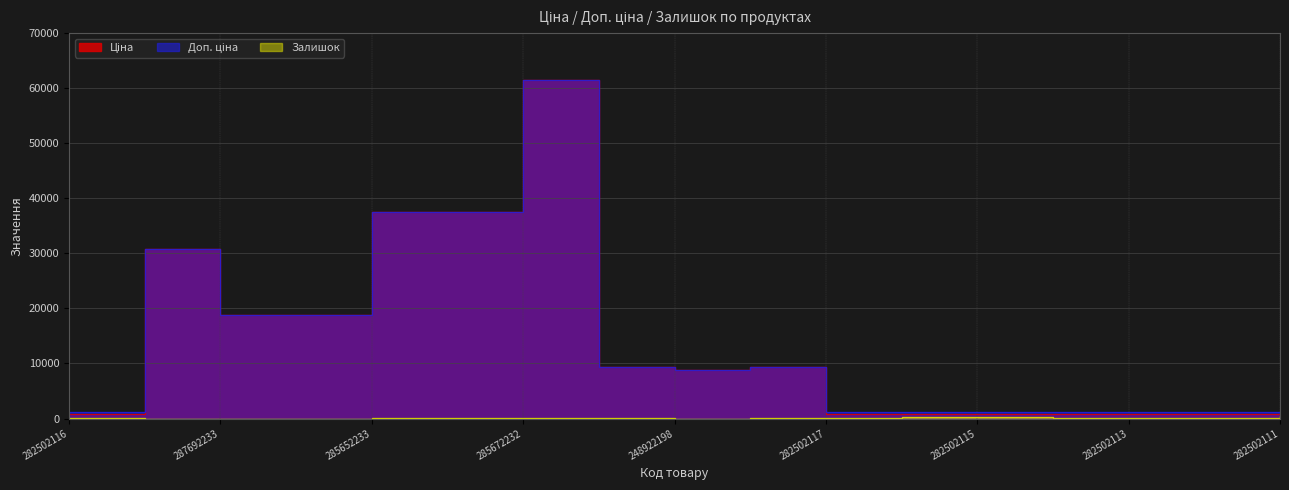

True or false: Залишок and Доп. ціна cross at least once.

False